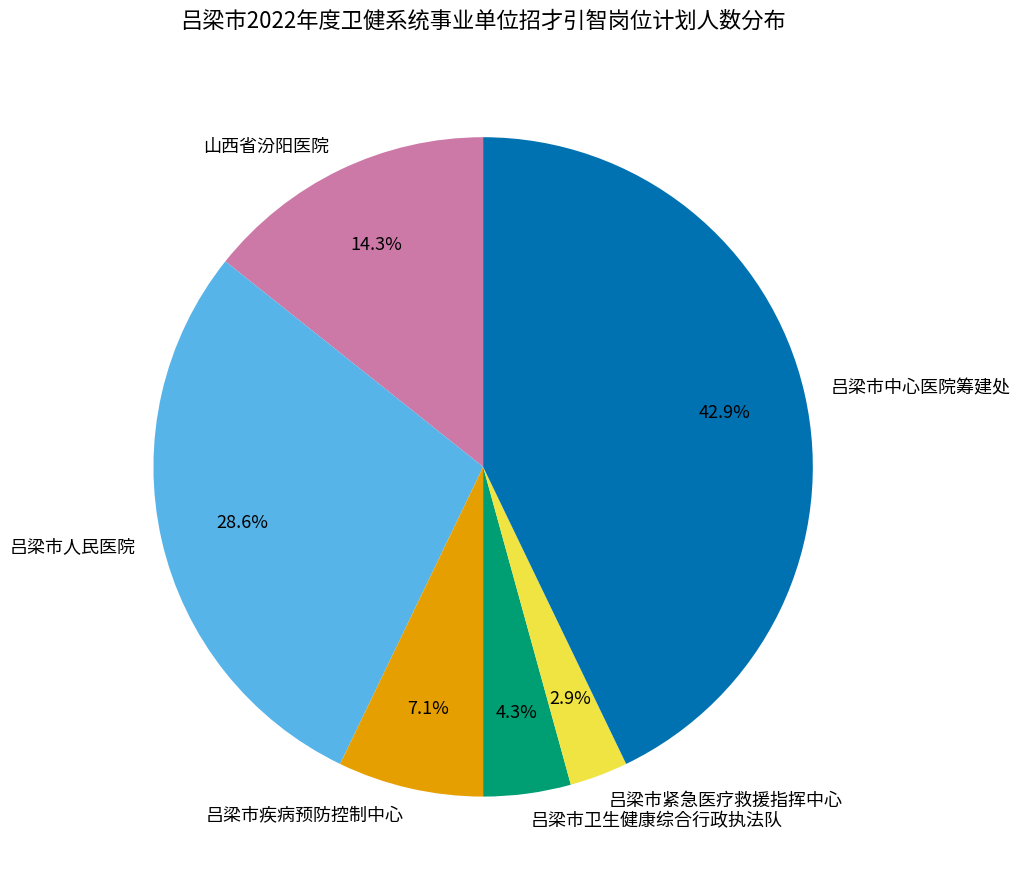

Rank the categories by value from lowest to highest.

吕梁市紧急医疗救援指挥中心, 吕梁市卫生健康综合行政执法队, 吕梁市疾病预防控制中心, 山西省汾阳医院, 吕梁市人民医院, 吕梁市中心医院筹建处